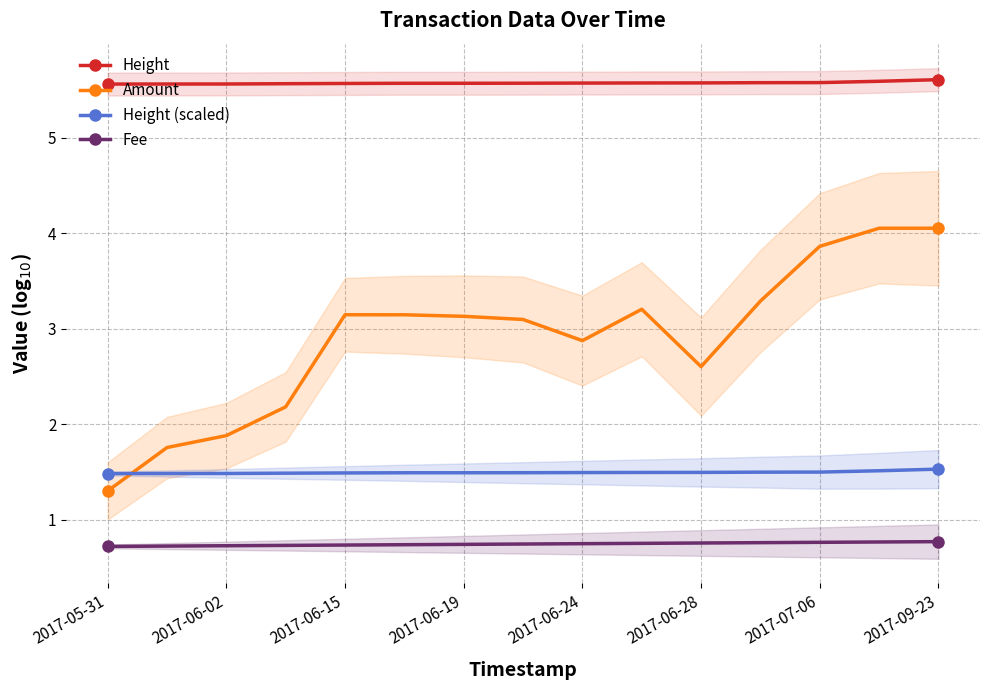

The value of Height (scaled) at 2017-06-24 is 2.5. True or false?

False